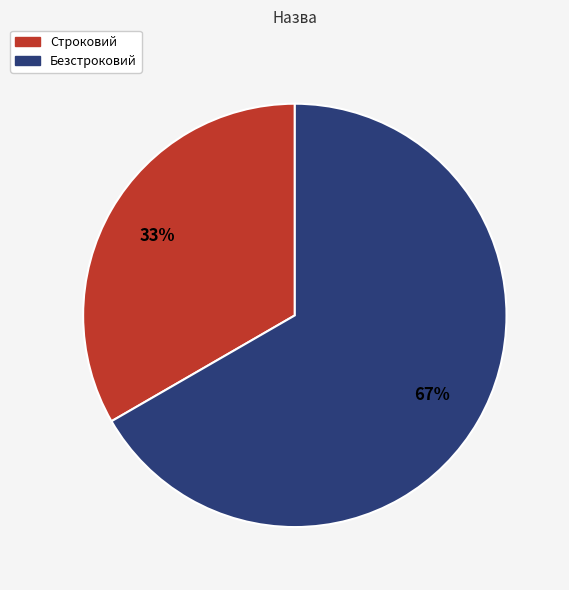

Count the number of slices in the pie.

2